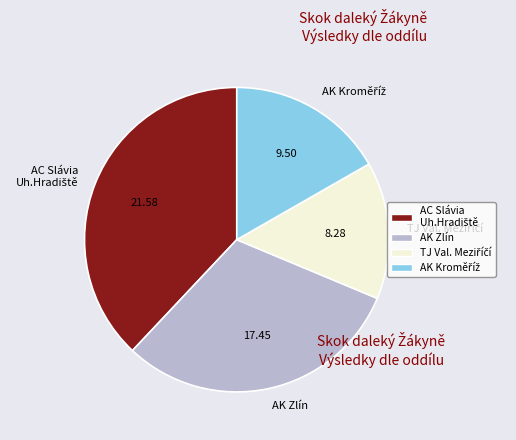

Is there any slice that represents more than half of the pie?

No